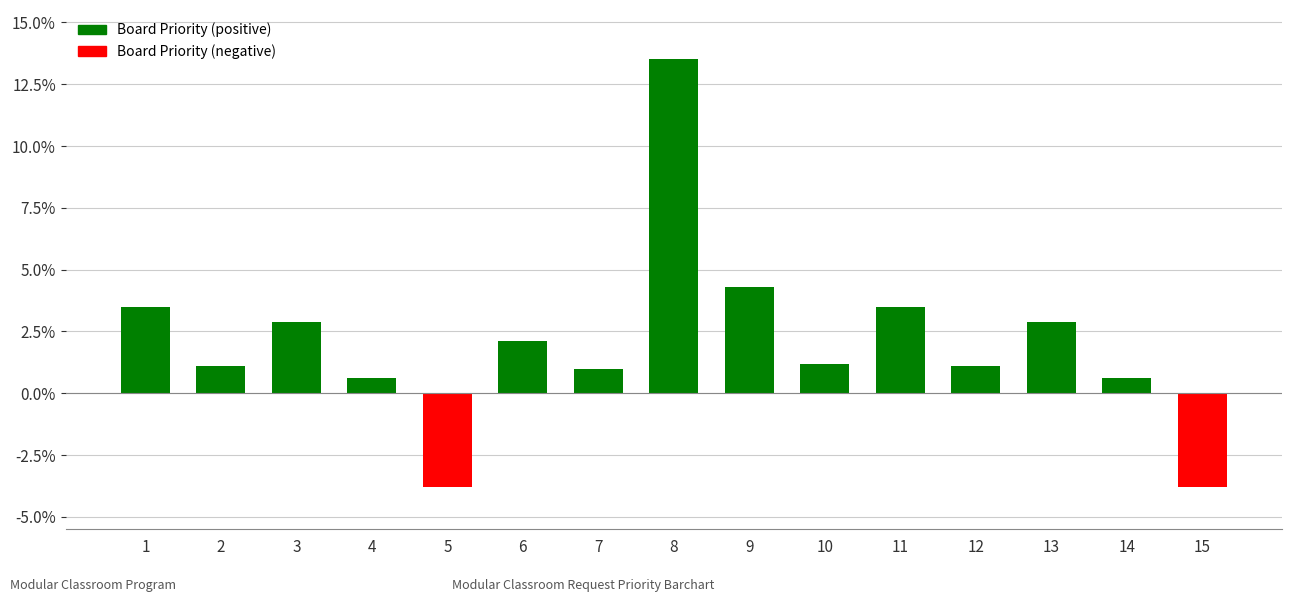

What is the value of the 5th bar from the left?

-3.8